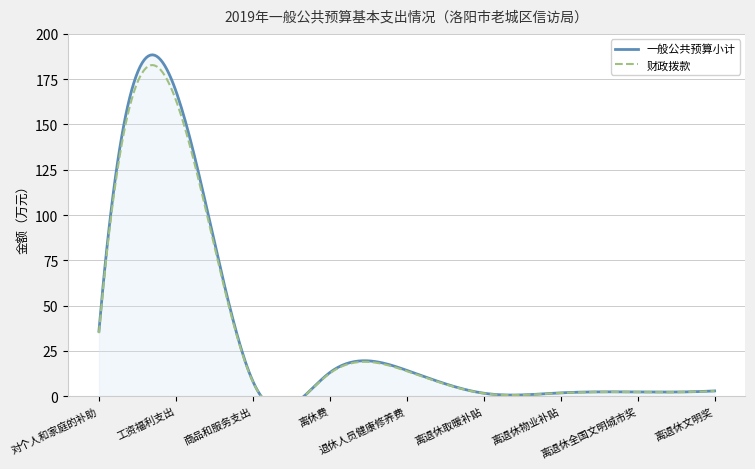

What is the difference between the 财政拨款 values at 离退休物业补贴 and 离休费?

11.2